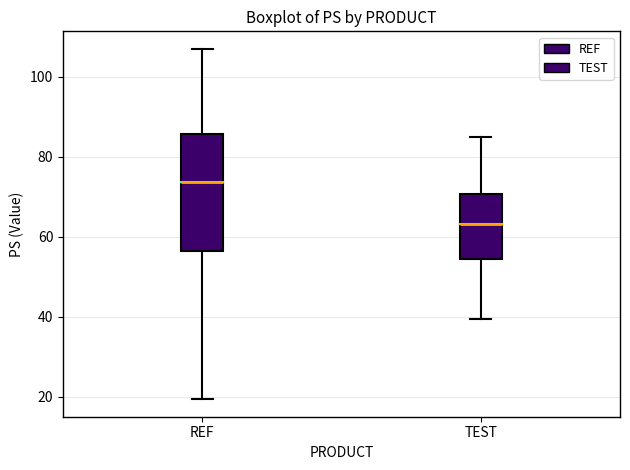

Reading left to right, read every box against the y-axis: the position of its median line, the range the box covers, and the ends of its whiskers. The values are not printed on the chart, so give them approximately, as read against the axis.

REF: median 74, box 56 to 86, whiskers 20 to 108
TEST: median 64, box 54 to 70, whiskers 40 to 86